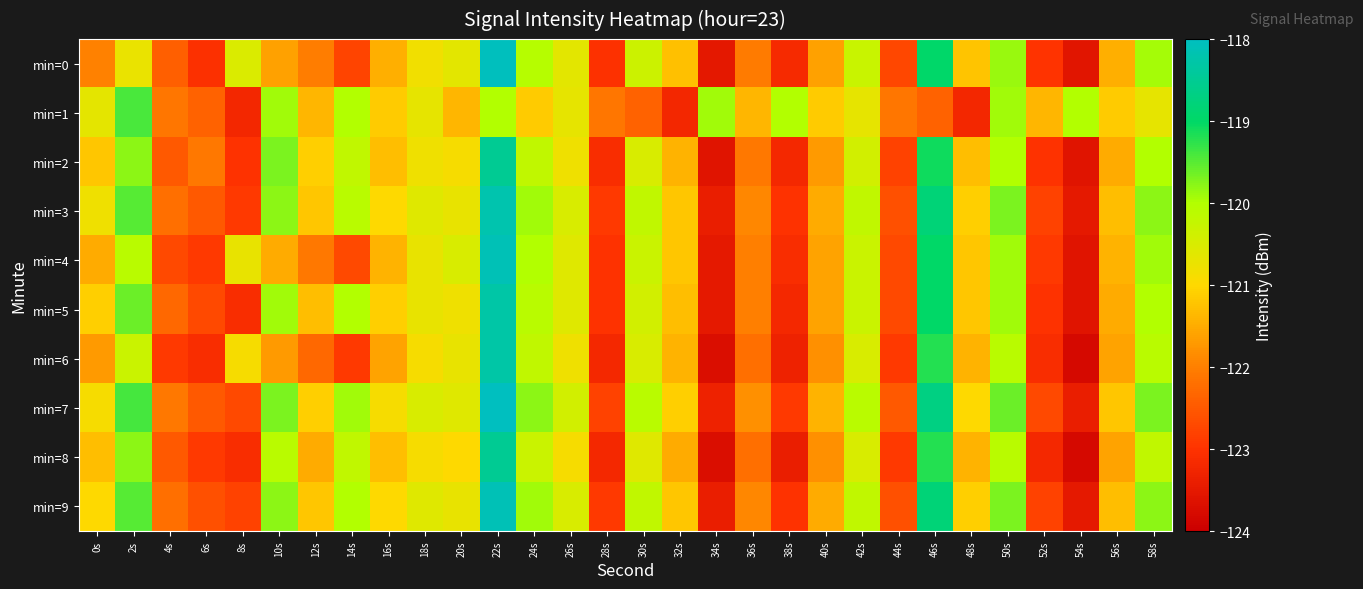

Reading left to right, list all the values displayed in this chart.

min=0: 0s=-122.0	2s=-120.7	4s=-122.4	6s=-123.1	8s=-120.5	10s=-121.6	12s=-122.0	14s=-122.8	16s=-121.5	18s=-120.8	20s=-120.6	22s=-118.0	24s=-120.1	26s=-120.6	28s=-123.0	30s=-120.3	32s=-121.3	34s=-123.5	36s=-122.0	38s=-123.2	40s=-121.6	42s=-120.3	44s=-122.7	46s=-119.0	48s=-121.2	50s=-119.9	52s=-123.0	54s=-123.6	56s=-121.4	58s=-119.9
min=1: 0s=-120.7	2s=-119.4	4s=-122.1	6s=-122.4	8s=-123.2	10s=-119.9	12s=-121.4	14s=-120.0	16s=-121.2	18s=-120.7	20s=-121.4	22s=-120.0	24s=-121.2	26s=-120.7	28s=-122.1	30s=-122.4	32s=-123.2	34s=-119.9	36s=-121.4	38s=-120.0	40s=-121.2	42s=-120.7	44s=-122.1	46s=-122.4	48s=-123.2	50s=-119.9	52s=-121.4	54s=-120.0	56s=-121.2	58s=-120.7
min=2: 0s=-121.2	2s=-119.8	4s=-122.5	6s=-122.1	8s=-123.0	10s=-119.7	12s=-121.1	14s=-120.2	16s=-121.3	18s=-120.8	20s=-120.9	22s=-118.5	24s=-120.2	26s=-120.8	28s=-123.1	30s=-120.5	32s=-121.4	34s=-123.6	36s=-122.1	38s=-123.2	40s=-121.7	42s=-120.4	44s=-122.8	46s=-119.1	48s=-121.3	50s=-120.0	52s=-123.0	54s=-123.6	56s=-121.5	58s=-120.0
min=3: 0s=-120.8	2s=-119.5	4s=-122.2	6s=-122.5	8s=-122.9	10s=-119.8	12s=-121.2	14s=-120.1	16s=-121.0	18s=-120.6	20s=-120.7	22s=-118.2	24s=-119.9	26s=-120.5	28s=-122.9	30s=-120.2	32s=-121.2	34s=-123.4	36s=-121.9	38s=-123.0	40s=-121.5	42s=-120.2	44s=-122.6	46s=-118.8	48s=-121.1	50s=-119.7	52s=-122.8	54s=-123.5	56s=-121.3	58s=-119.8
min=4: 0s=-121.5	2s=-120.1	4s=-122.7	6s=-122.9	8s=-120.7	10s=-121.5	12s=-122.1	14s=-122.7	16s=-121.4	18s=-120.7	20s=-120.5	22s=-118.1	24s=-120.0	26s=-120.6	28s=-123.0	30s=-120.3	32s=-121.2	34s=-123.5	36s=-122.0	38s=-123.1	40s=-121.6	42s=-120.3	44s=-122.7	46s=-119.0	48s=-121.2	50s=-119.9	52s=-122.9	54s=-123.6	56s=-121.4	58s=-119.9
min=5: 0s=-121.1	2s=-119.6	4s=-122.3	6s=-122.7	8s=-123.1	10s=-119.9	12s=-121.3	14s=-120.0	16s=-121.1	18s=-120.7	20s=-120.8	22s=-118.3	24s=-120.1	26s=-120.6	28s=-123.0	30s=-120.4	32s=-121.3	34s=-123.5	36s=-122.0	38s=-123.2	40s=-121.6	42s=-120.3	44s=-122.7	46s=-119.0	48s=-121.2	50s=-119.9	52s=-123.0	54s=-123.6	56s=-121.5	58s=-120.0
min=6: 0s=-121.7	2s=-120.3	4s=-122.9	6s=-123.1	8s=-120.9	10s=-121.7	12s=-122.3	14s=-122.9	16s=-121.6	18s=-120.9	20s=-120.7	22s=-118.3	24s=-120.2	26s=-120.8	28s=-123.2	30s=-120.5	32s=-121.4	34s=-123.7	36s=-122.2	38s=-123.3	40s=-121.8	42s=-120.5	44s=-122.9	46s=-119.2	48s=-121.4	50s=-120.1	52s=-123.1	54s=-123.8	56s=-121.6	58s=-120.1
min=7: 0s=-120.9	2s=-119.4	4s=-122.1	6s=-122.5	8s=-122.7	10s=-119.7	12s=-121.1	14s=-119.9	16s=-120.9	18s=-120.5	20s=-120.6	22s=-118.0	24s=-119.8	26s=-120.4	28s=-122.8	30s=-120.1	32s=-121.1	34s=-123.3	36s=-121.8	38s=-122.9	40s=-121.4	42s=-120.1	44s=-122.5	46s=-118.7	48s=-121.0	50s=-119.6	52s=-122.7	54s=-123.4	56s=-121.2	58s=-119.7
min=8: 0s=-121.3	2s=-119.8	4s=-122.5	6s=-122.9	8s=-123.1	10s=-120.1	12s=-121.5	14s=-120.2	16s=-121.3	18s=-120.9	20s=-121.0	22s=-118.5	24s=-120.3	26s=-120.9	28s=-123.2	30s=-120.6	32s=-121.5	34s=-123.7	36s=-122.2	38s=-123.4	40s=-121.8	42s=-120.5	44s=-122.9	46s=-119.2	48s=-121.4	50s=-120.1	52s=-123.2	54s=-123.8	56s=-121.6	58s=-120.2
min=9: 0s=-121.0	2s=-119.5	4s=-122.2	6s=-122.6	8s=-122.8	10s=-119.8	12s=-121.2	14s=-120.0	16s=-121.0	18s=-120.6	20s=-120.7	22s=-118.1	24s=-119.9	26s=-120.5	28s=-122.9	30s=-120.2	32s=-121.2	34s=-123.4	36s=-121.9	38s=-123.0	40s=-121.5	42s=-120.2	44s=-122.6	46s=-118.8	48s=-121.1	50s=-119.7	52s=-122.8	54s=-123.5	56s=-121.3	58s=-119.8